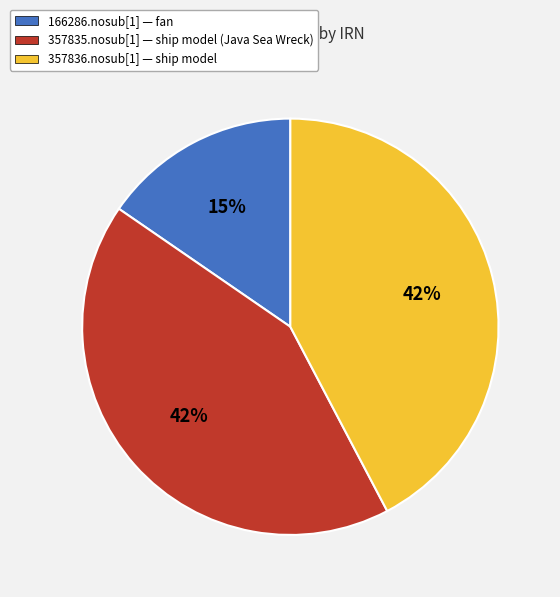

Combined, do 166286.nosub[1] and 357836.nosub[1] account for over 50%?

Yes